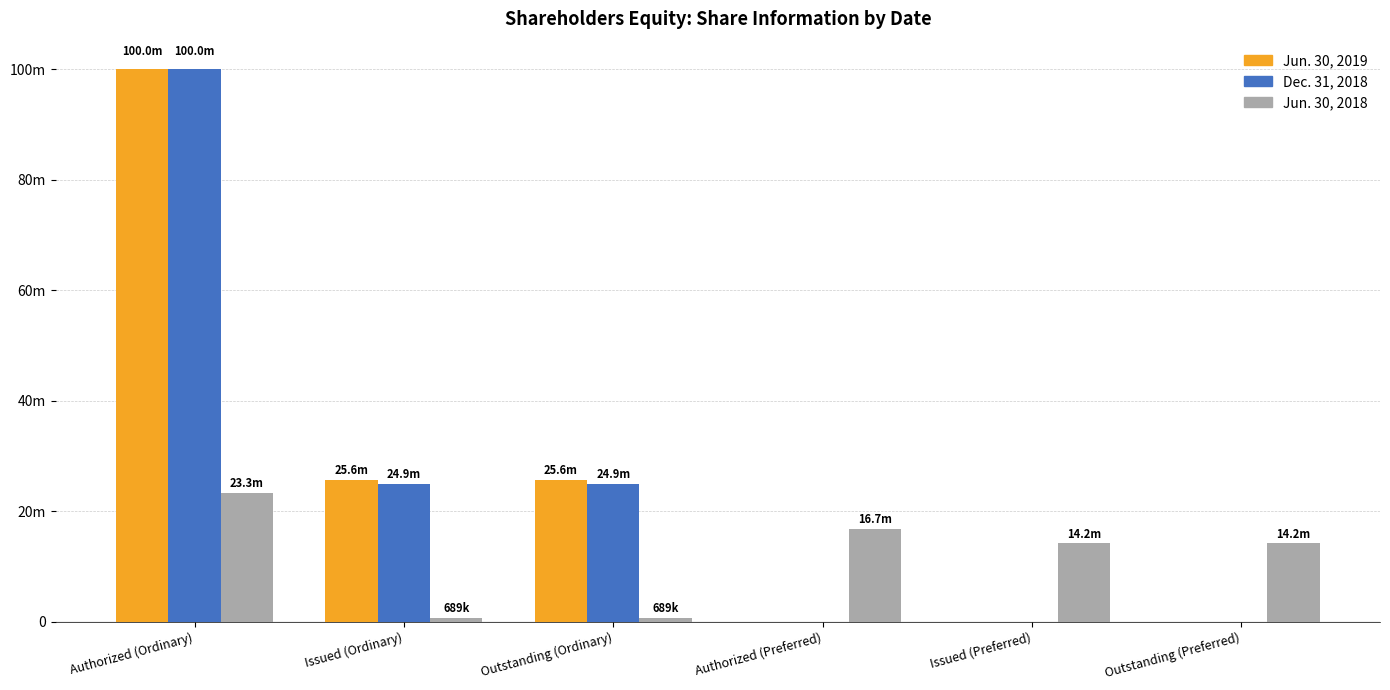

At which label does Jun. 30, 2018 reach its peak?

Authorized (Ordinary)